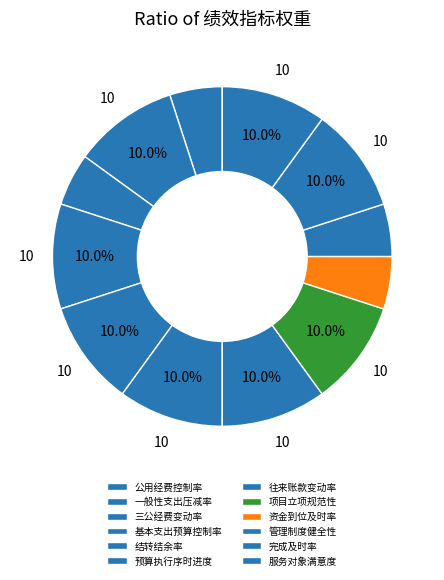

How many segments does this pie chart have?

12